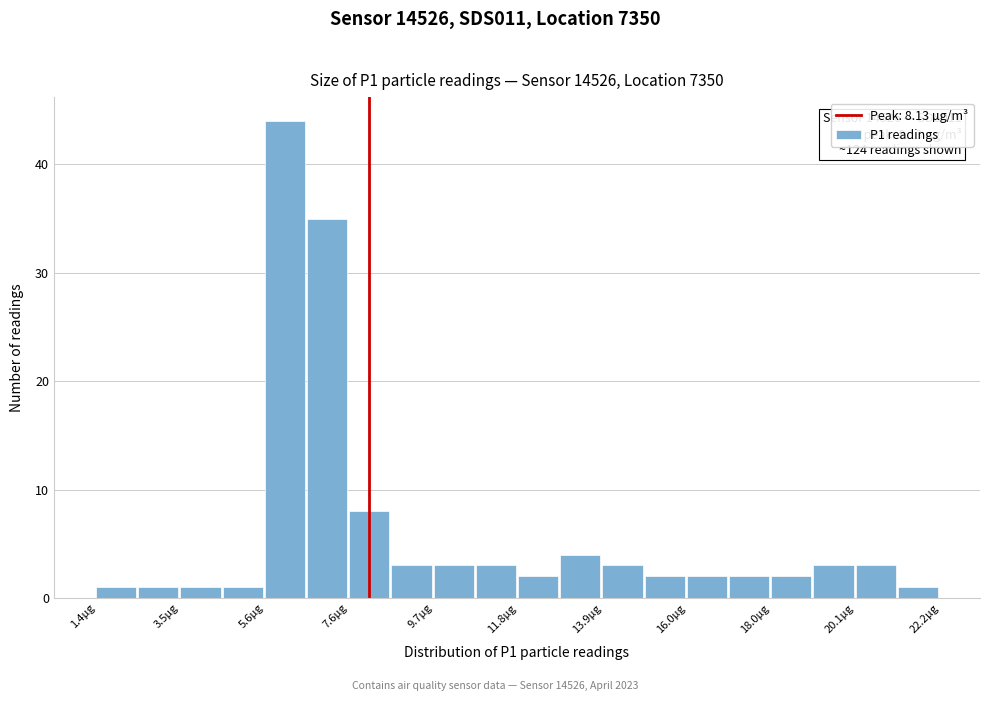

Read against the x-axis, roughly where is the centre of the tallest bar?

6.0